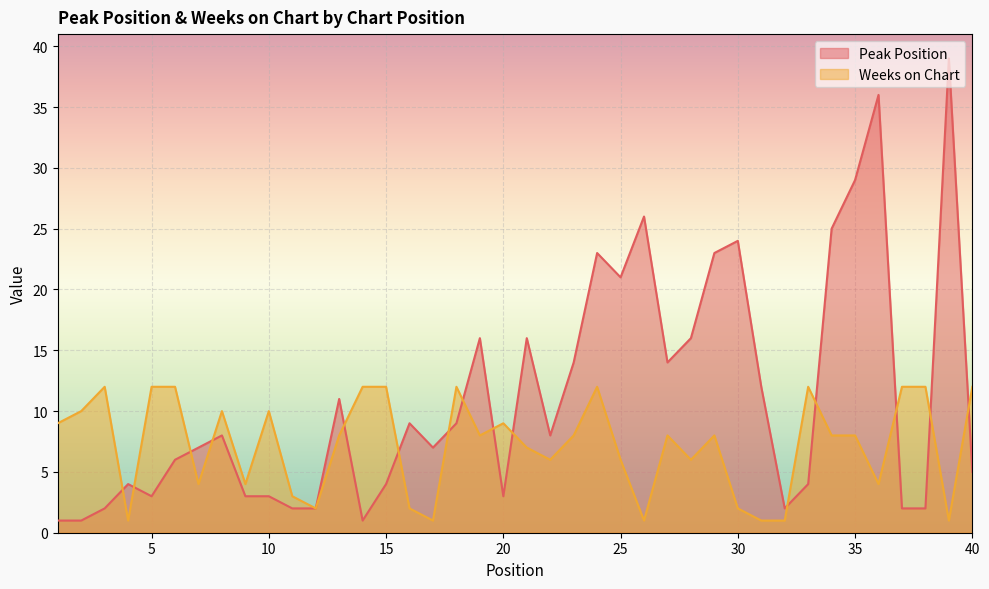

What is the value of the Peak Position point at the 37th from the left?

2